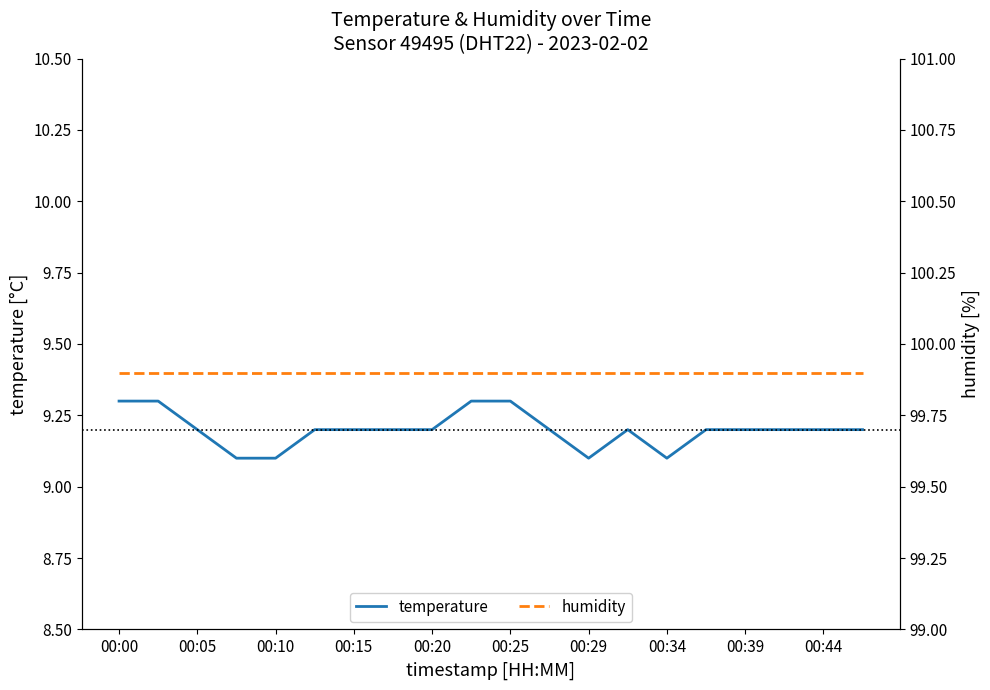

How many series are shown in this chart?

2